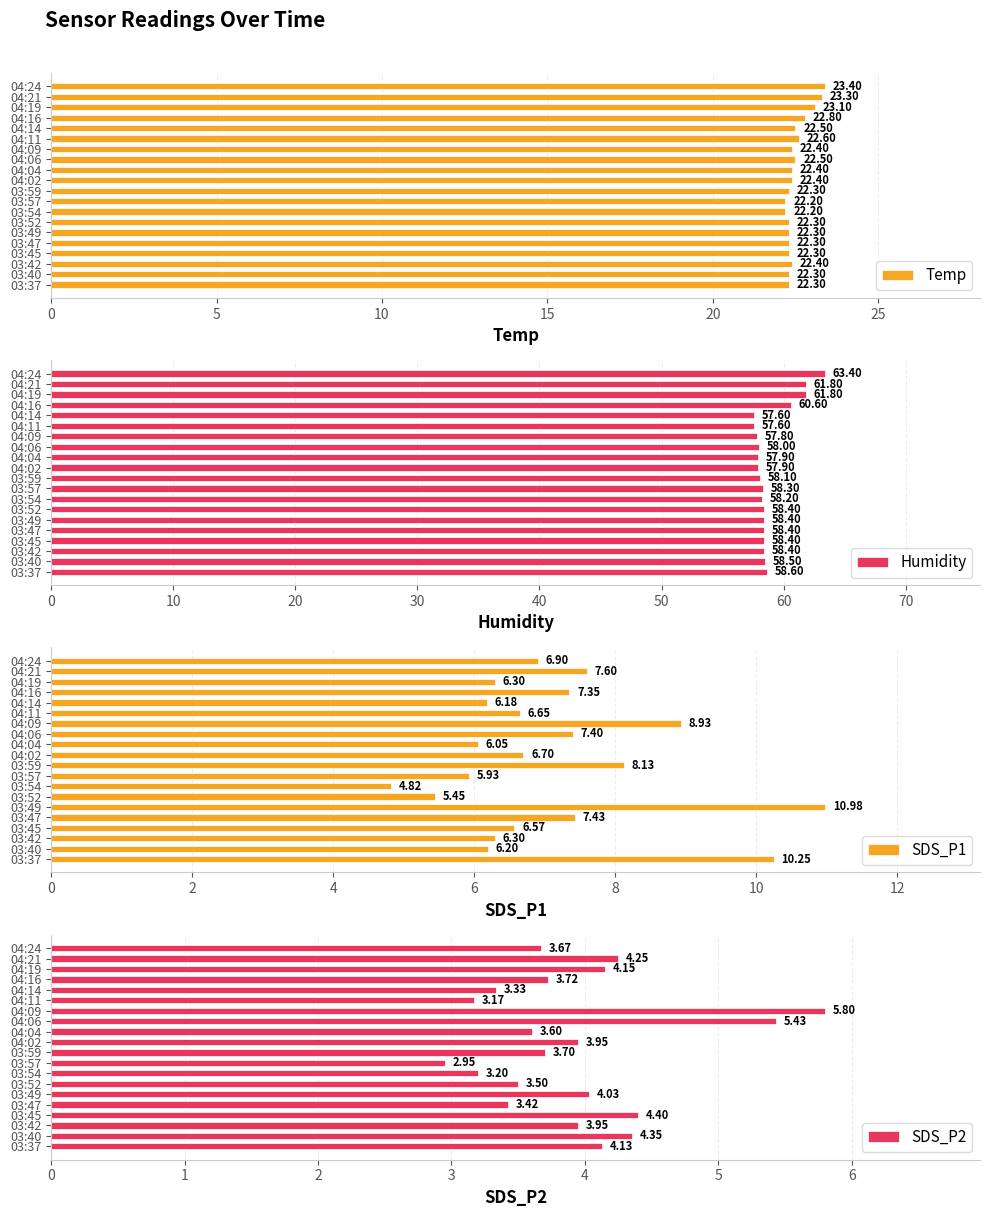

What is the maximum value for Humidity?

63.4